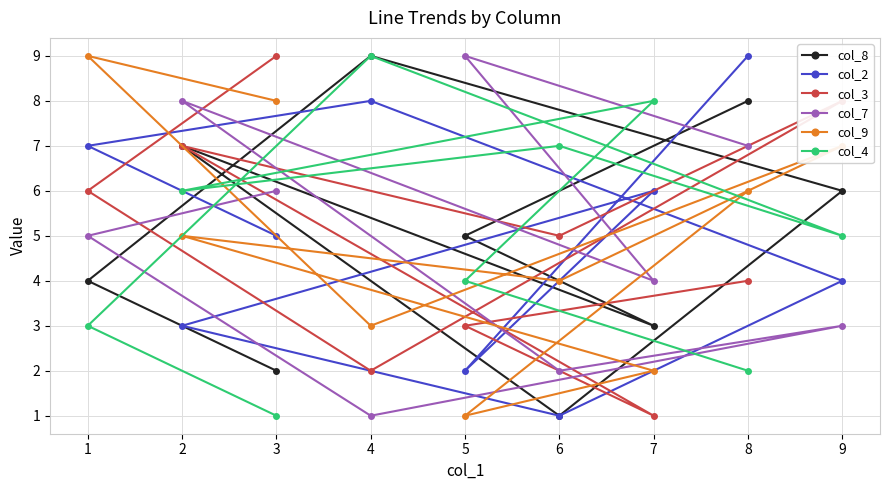

The value of col_8 at 3 is 4. True or false?

False